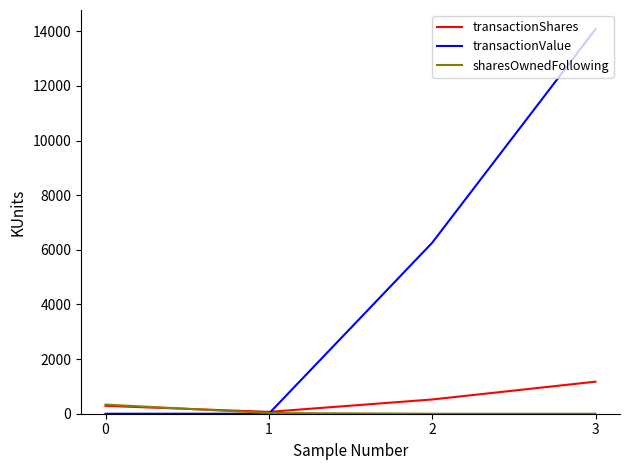

Which series has the largest total across all categories?

transactionValue